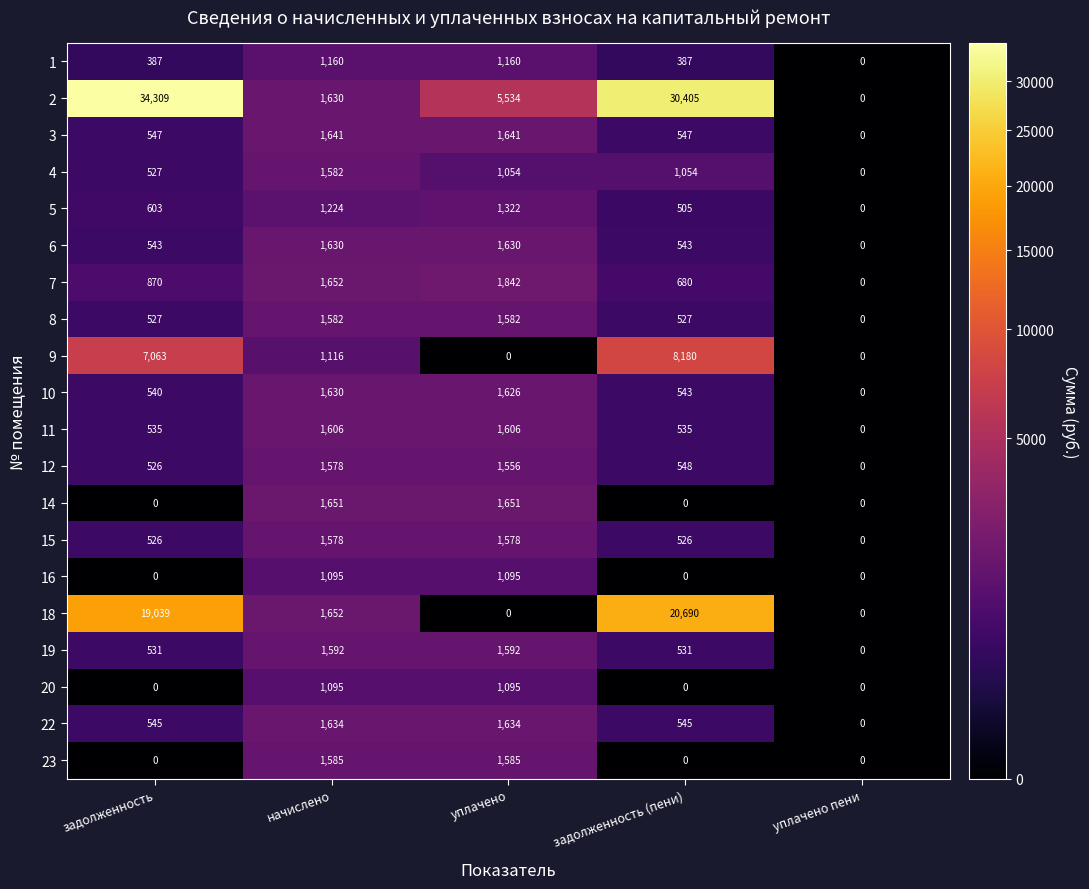

At which category is the sum across all series the highest?

задолженность